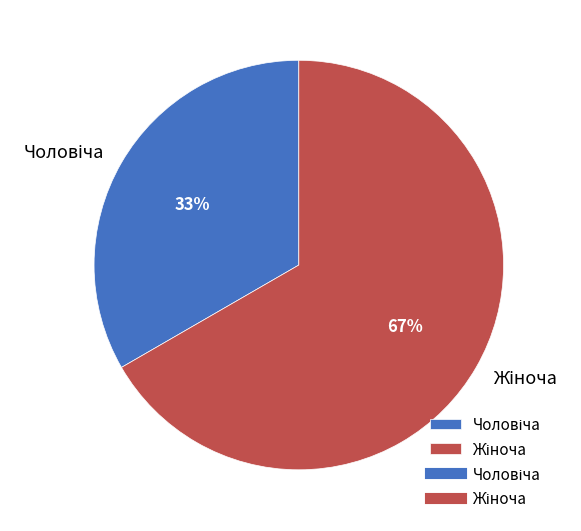

Is there a majority slice in this chart?

Yes